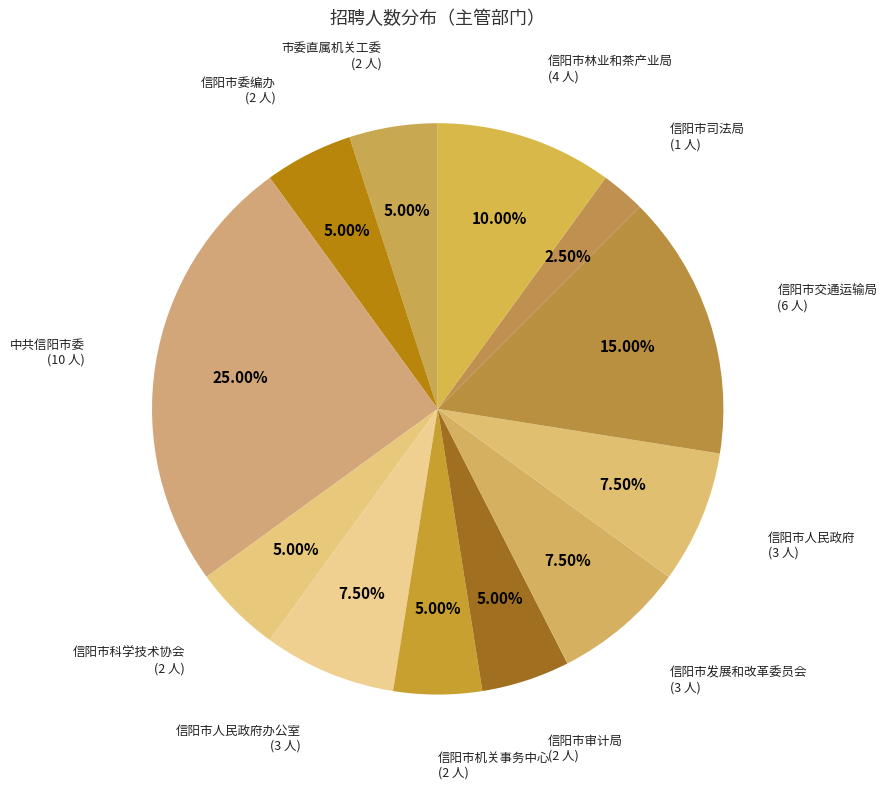

Count the number of slices in the pie.

12